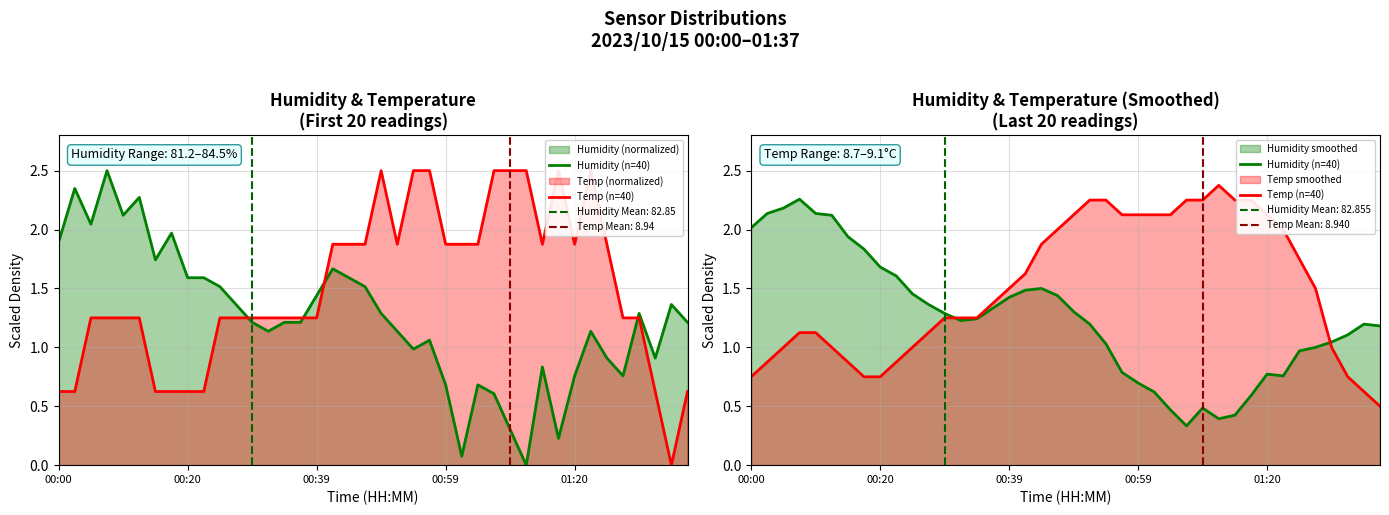

What is the spread (max minus min) of values at 35?

0.5